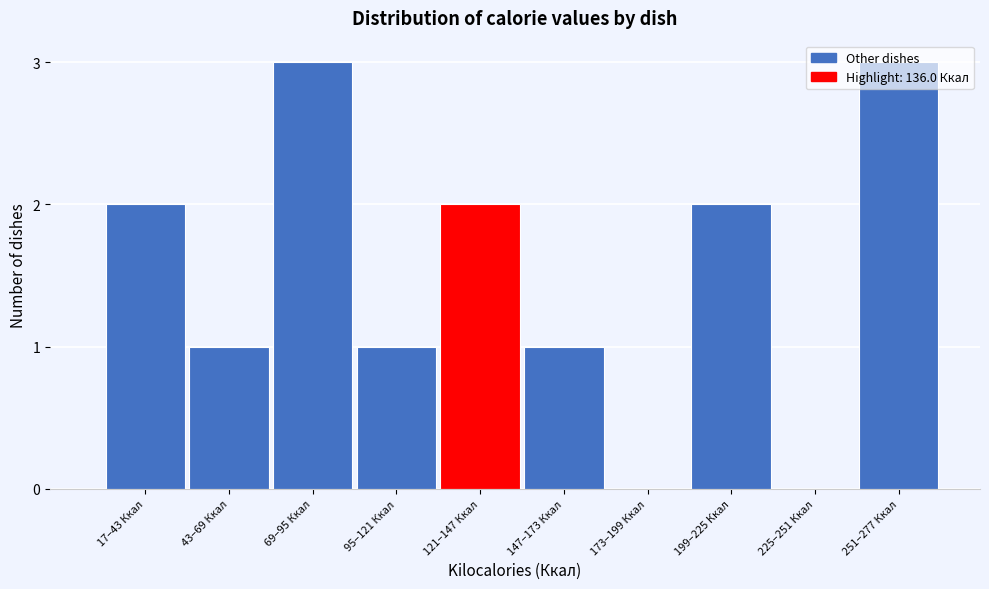

The value at 173–199 Ккал is 0. True or false?

True